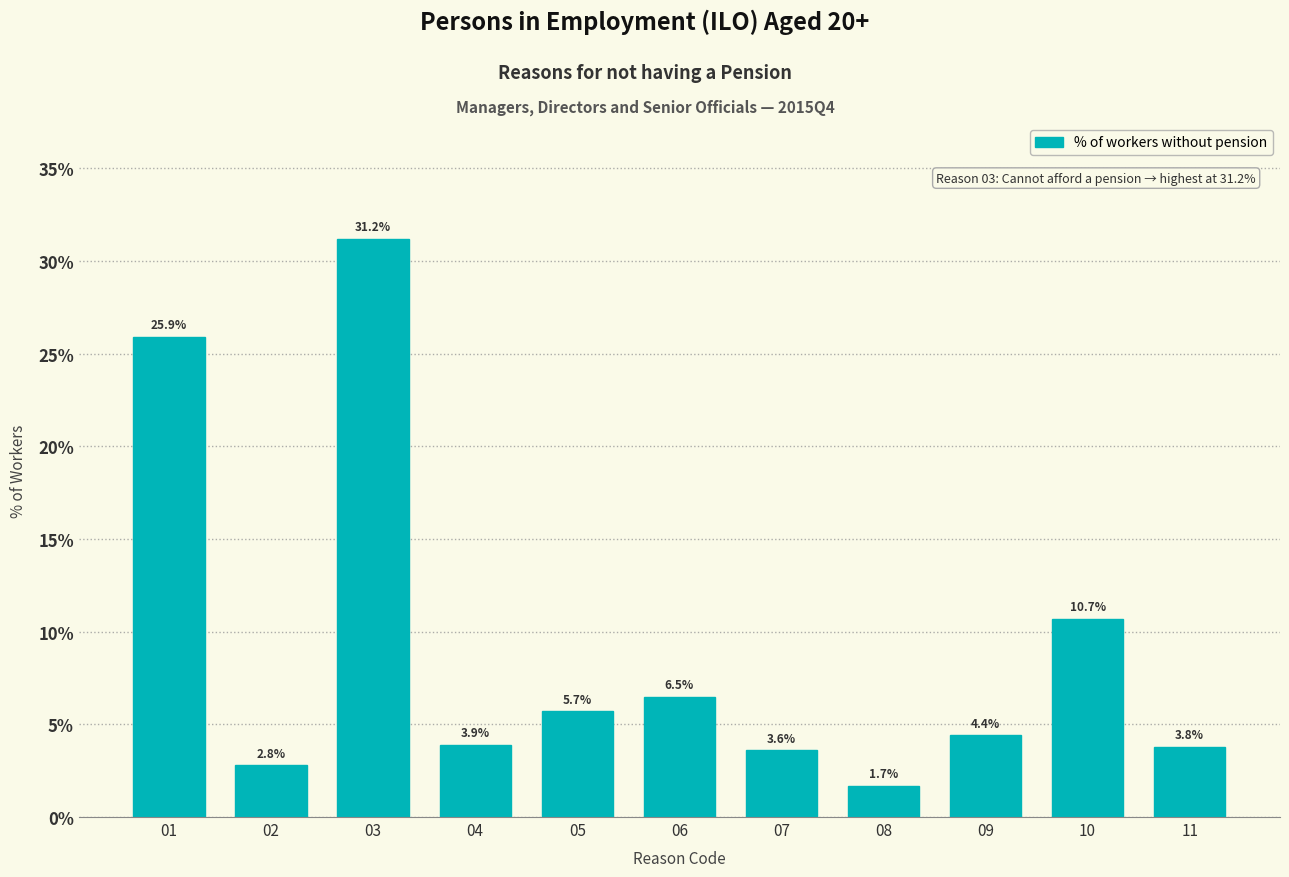

Reading left to right, transcribe all the data shown in this chart.

25.9	2.8	31.2	3.9	5.7	6.5	3.6	1.7	4.4	10.7	3.8